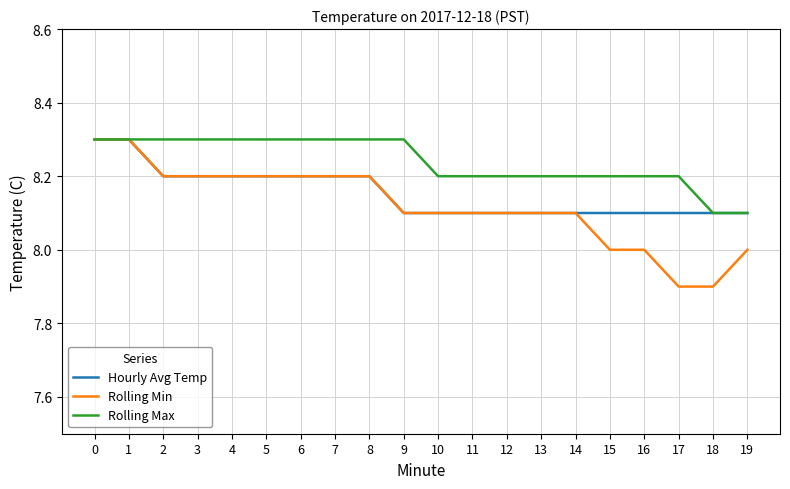

The value of Rolling Min at 14 is 5.4. True or false?

False